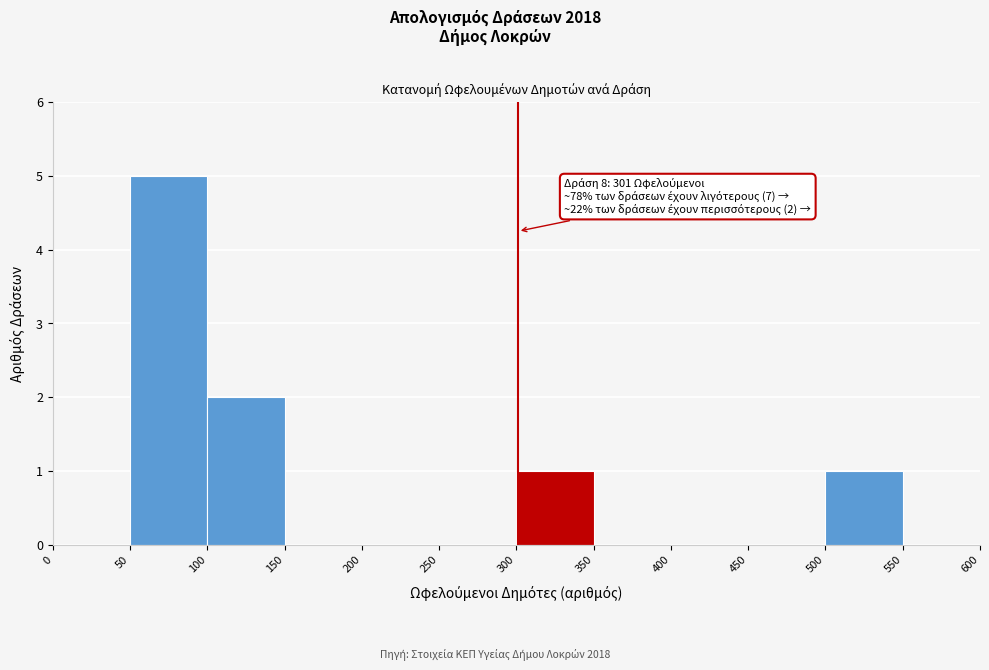

Over which range of the x-axis is the bar tallest?

50 to 100